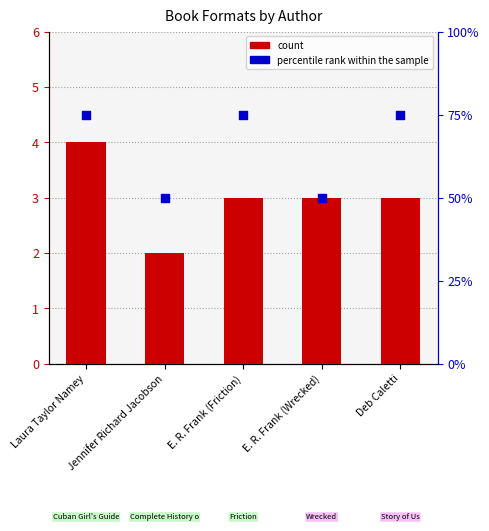

Which series has the largest Y range (max minus min)?

percentile rank within the sample